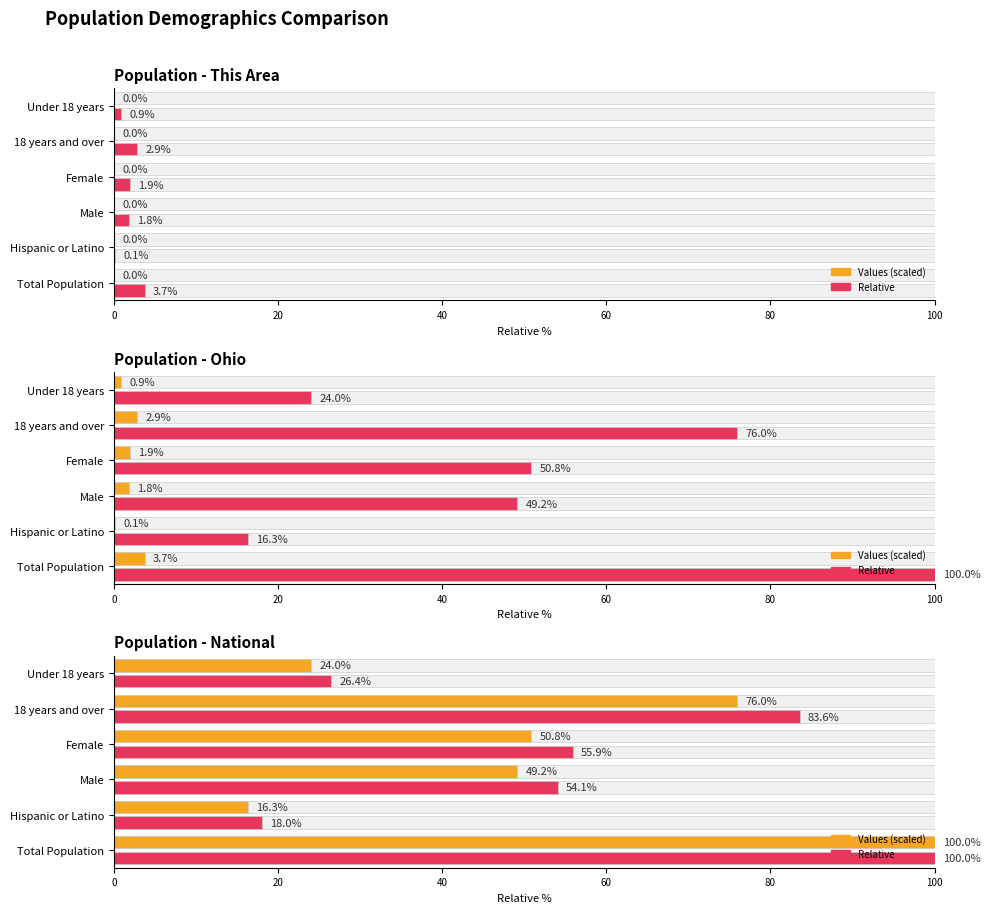

The value of Ohio Relative at 0 is 146.8. True or false?

False